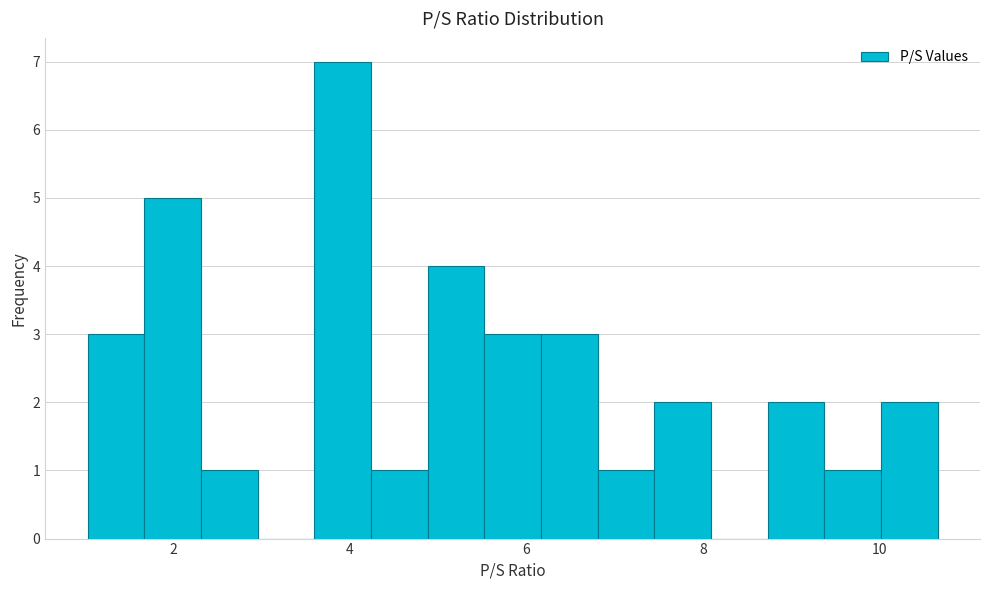

Around what value on the x-axis is the tallest bar? Give the approximate position of its centre, as read against the axis.

4.0